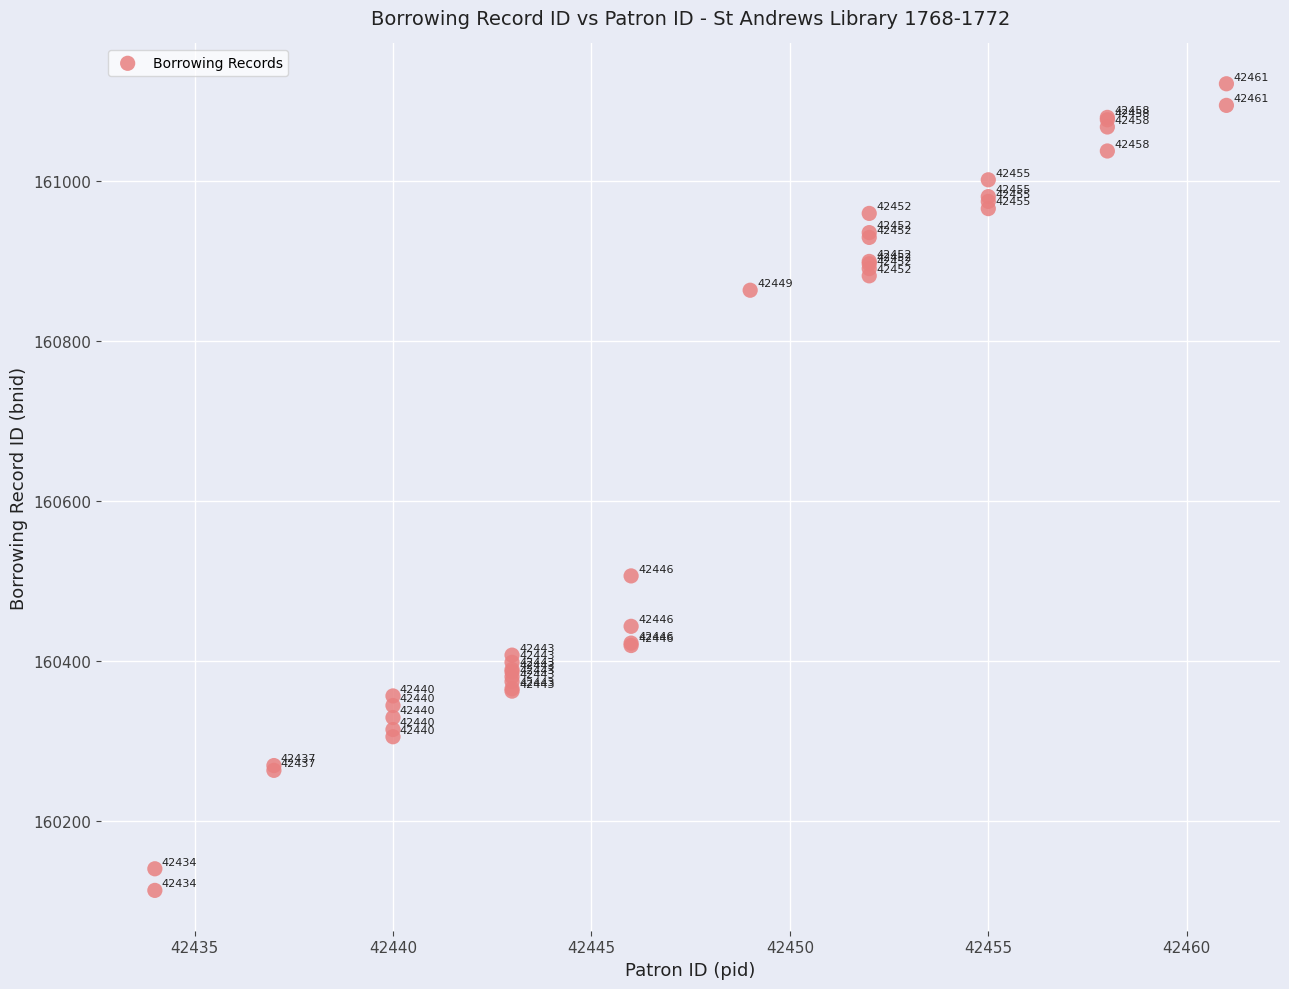

What Y value in the scatter plot is closest to 160617?

160506